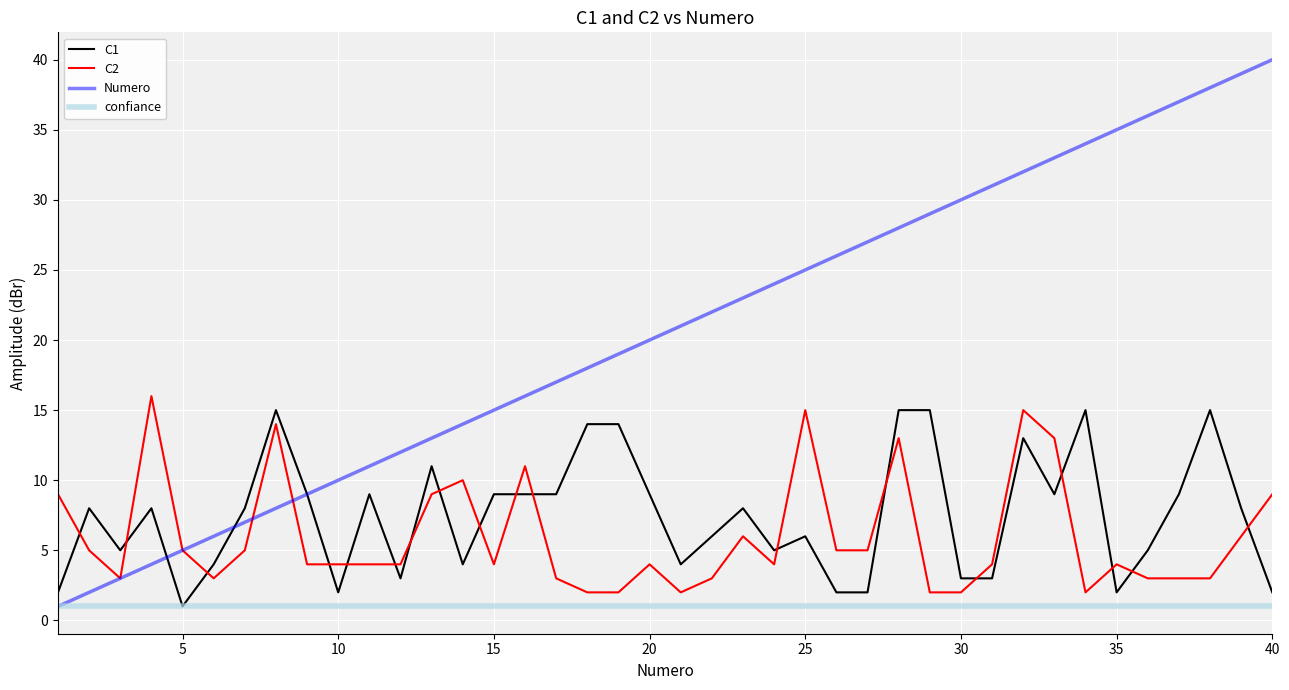

What is the average value of the C2 series?

6